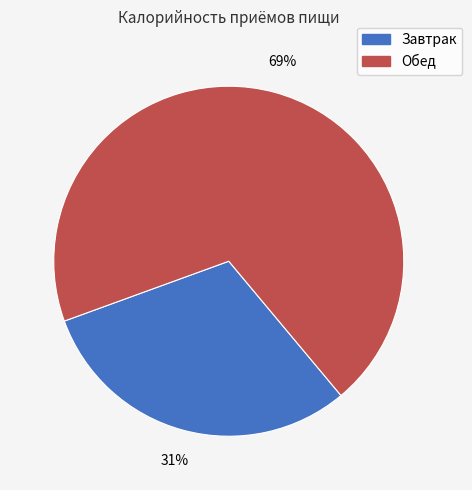

What is the majority slice?

Обед